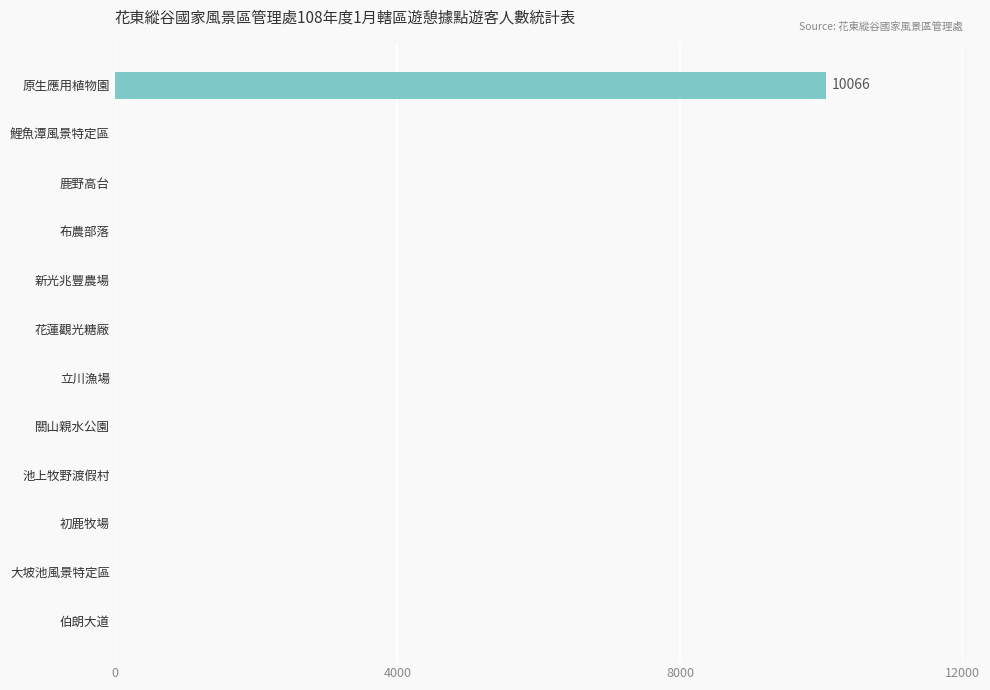

True or false: the data shows 0 at 鯉魚潭風景特定區.

True